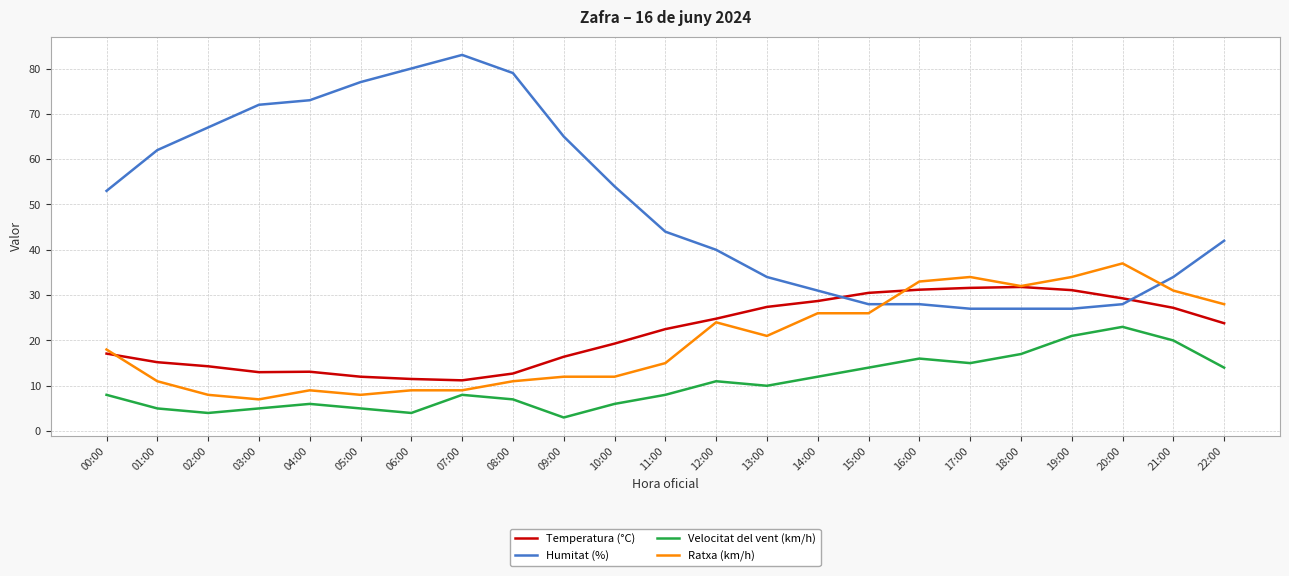

List the series in order of their peak value, lowest first.

Velocitat del vent (km/h), Temperatura (°C), Ratxa (km/h), Humitat (%)